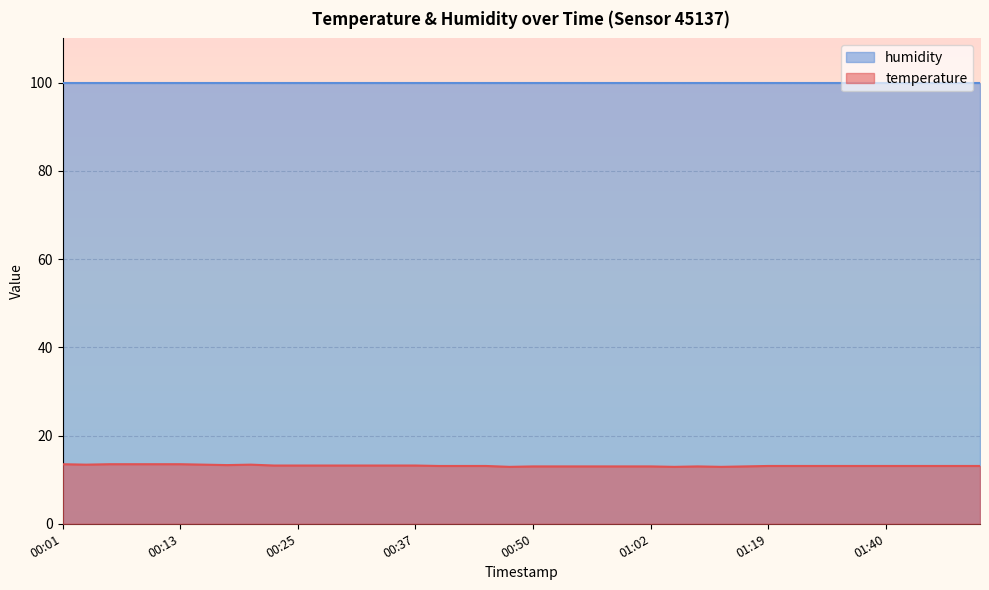

What is the approximate value at 01:17?

13.0